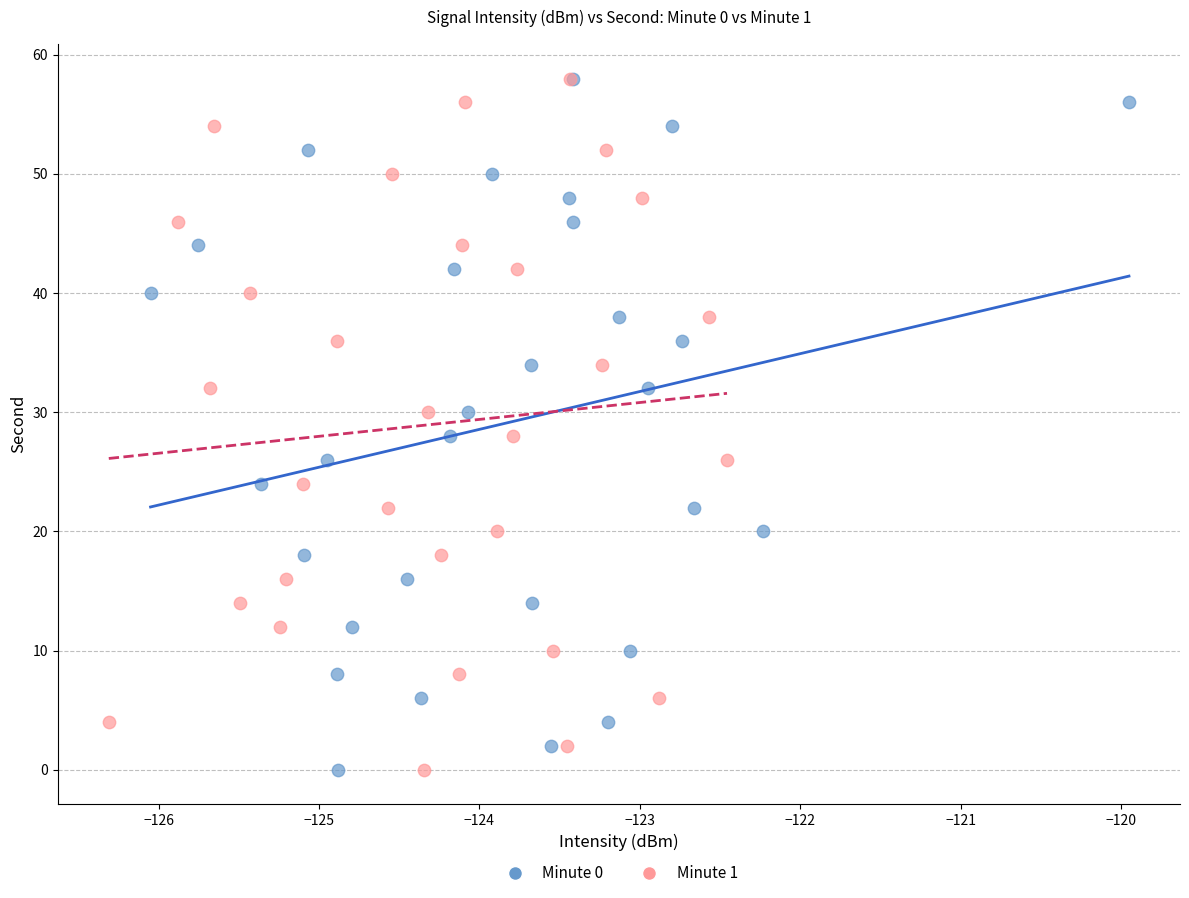

What are all the series names shown in the legend?

Minute 0, Minute 1